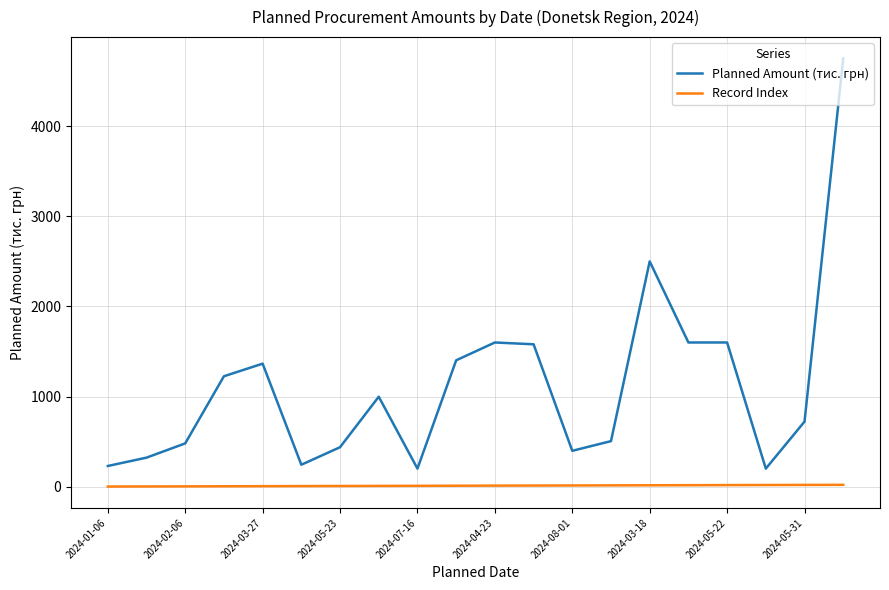

What are all the series names shown in the legend?

Planned Amount (тис. грн), Record Index